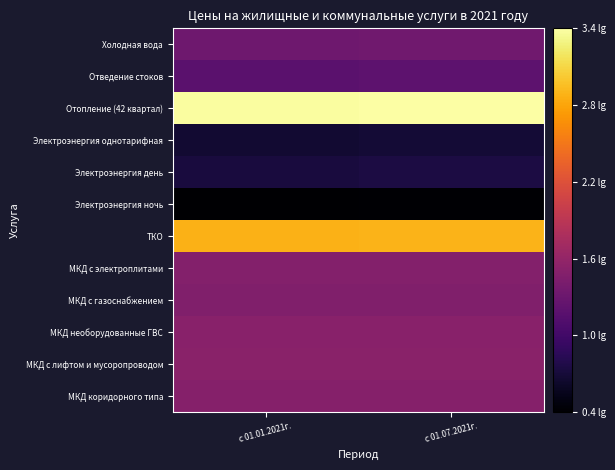

What is the difference between the highest and lowest values at с 01.01.2021г.?

3.0